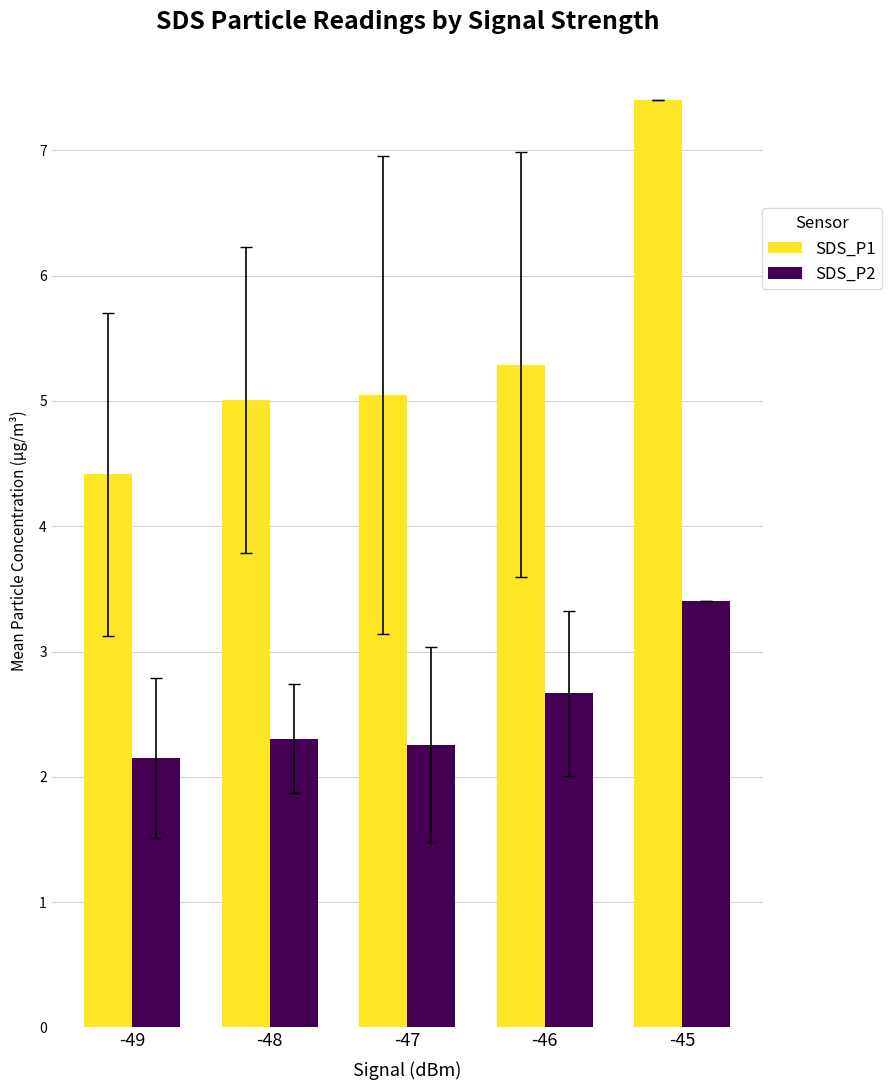

Between -47 and -45, which series saw the biggest shift?

SDS_P1